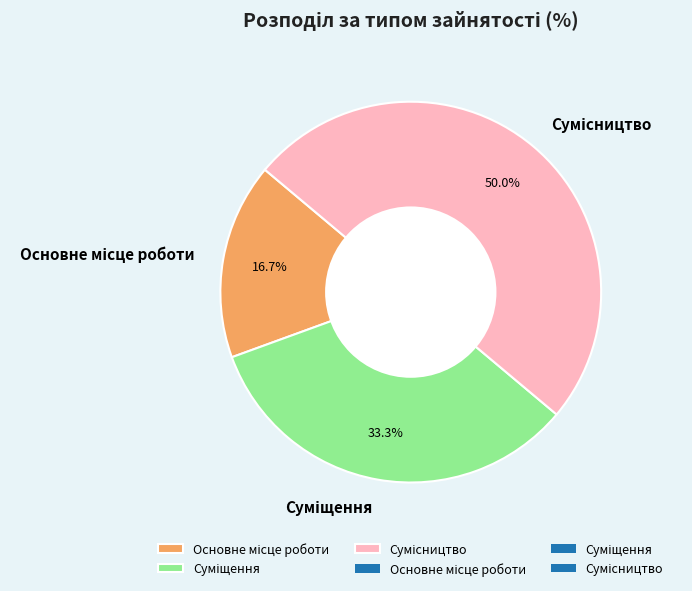

What percentage is NOT represented by Сумісництво?

50.0%